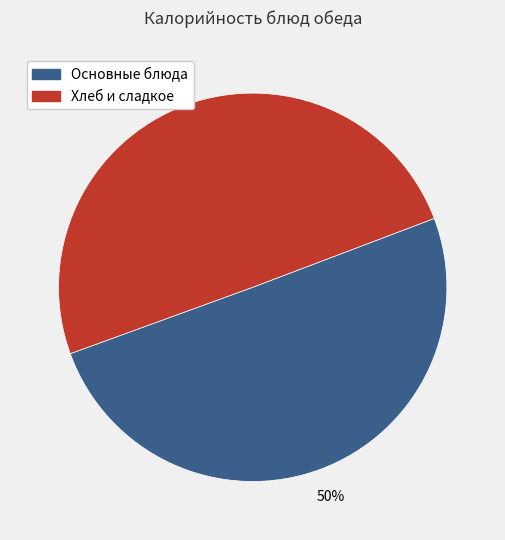

Do Основные блюда and Хлеб и сладкое together represent more than half of the pie?

Yes